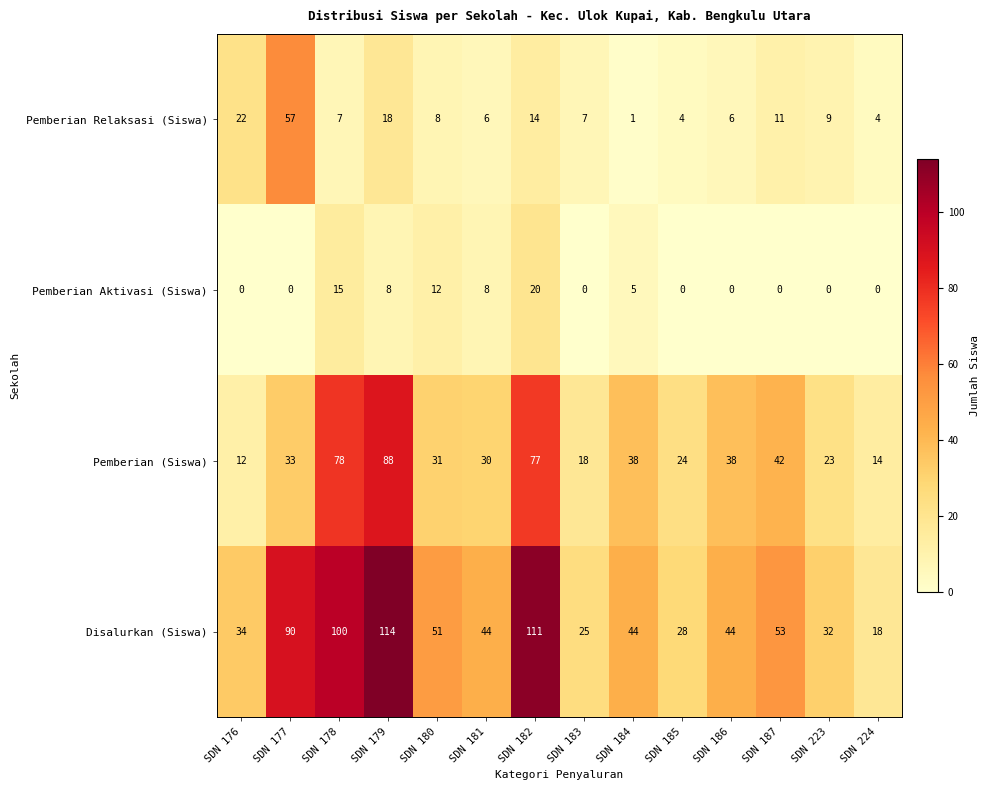

What is the sum of all Pemberian (Siswa) values?

546